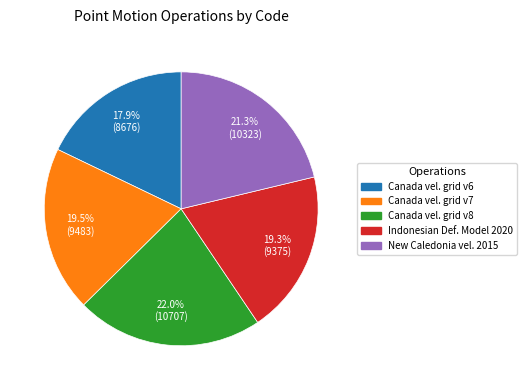

Does any single category account for the majority?

No